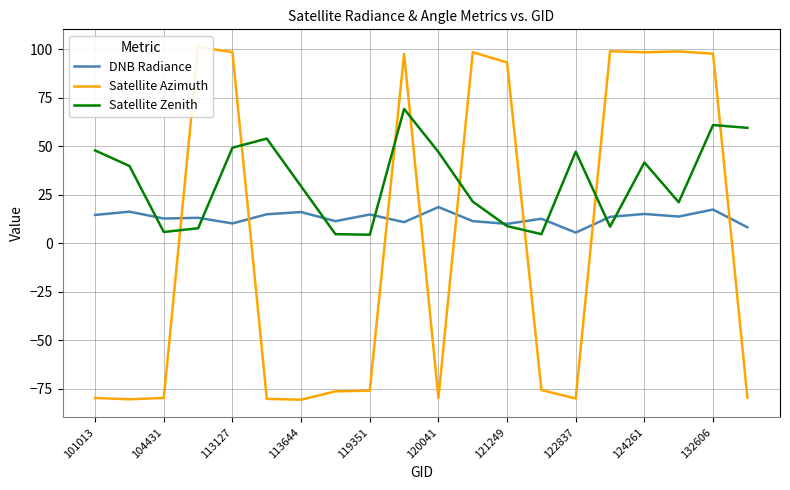

What is the lowest value of the DNB Radiance series?

5.5